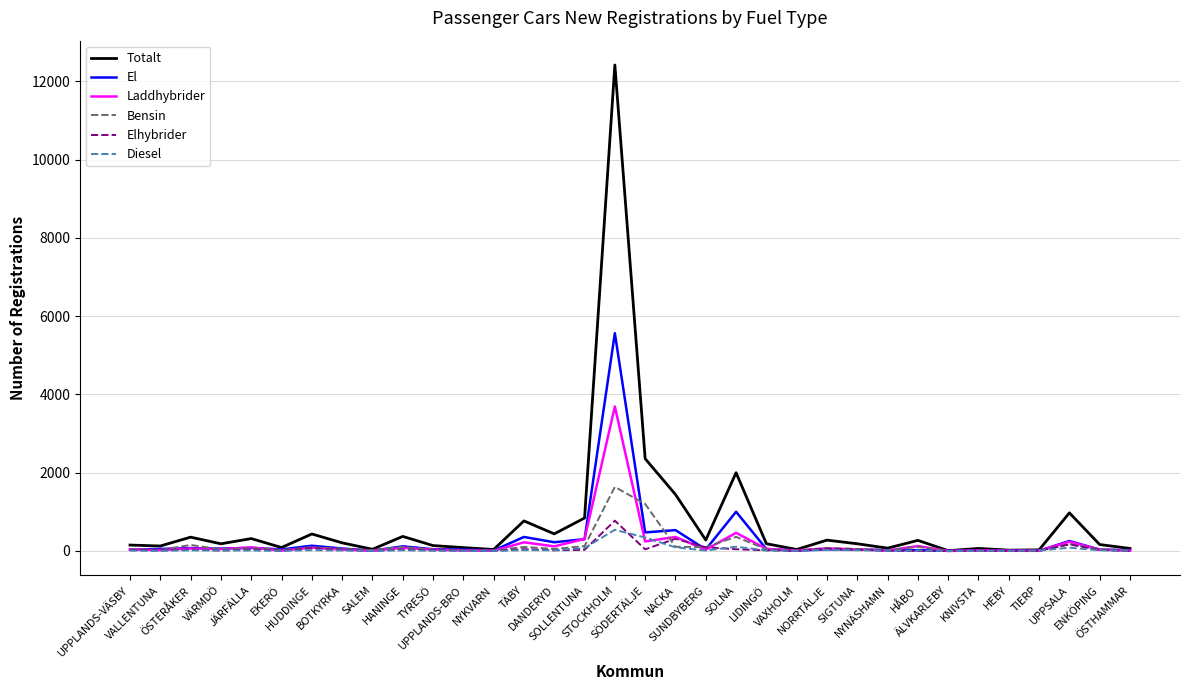

Which series has the widest spread of values?

Totalt